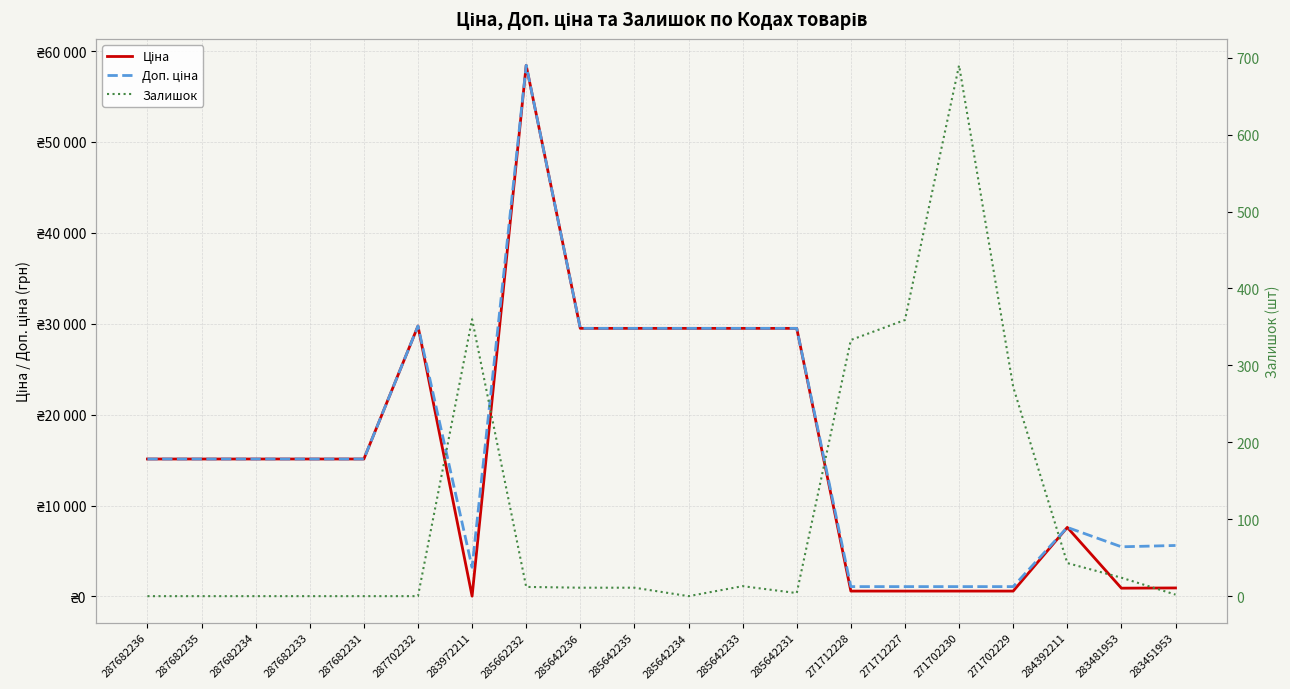

How many lines are shown in the chart?

3